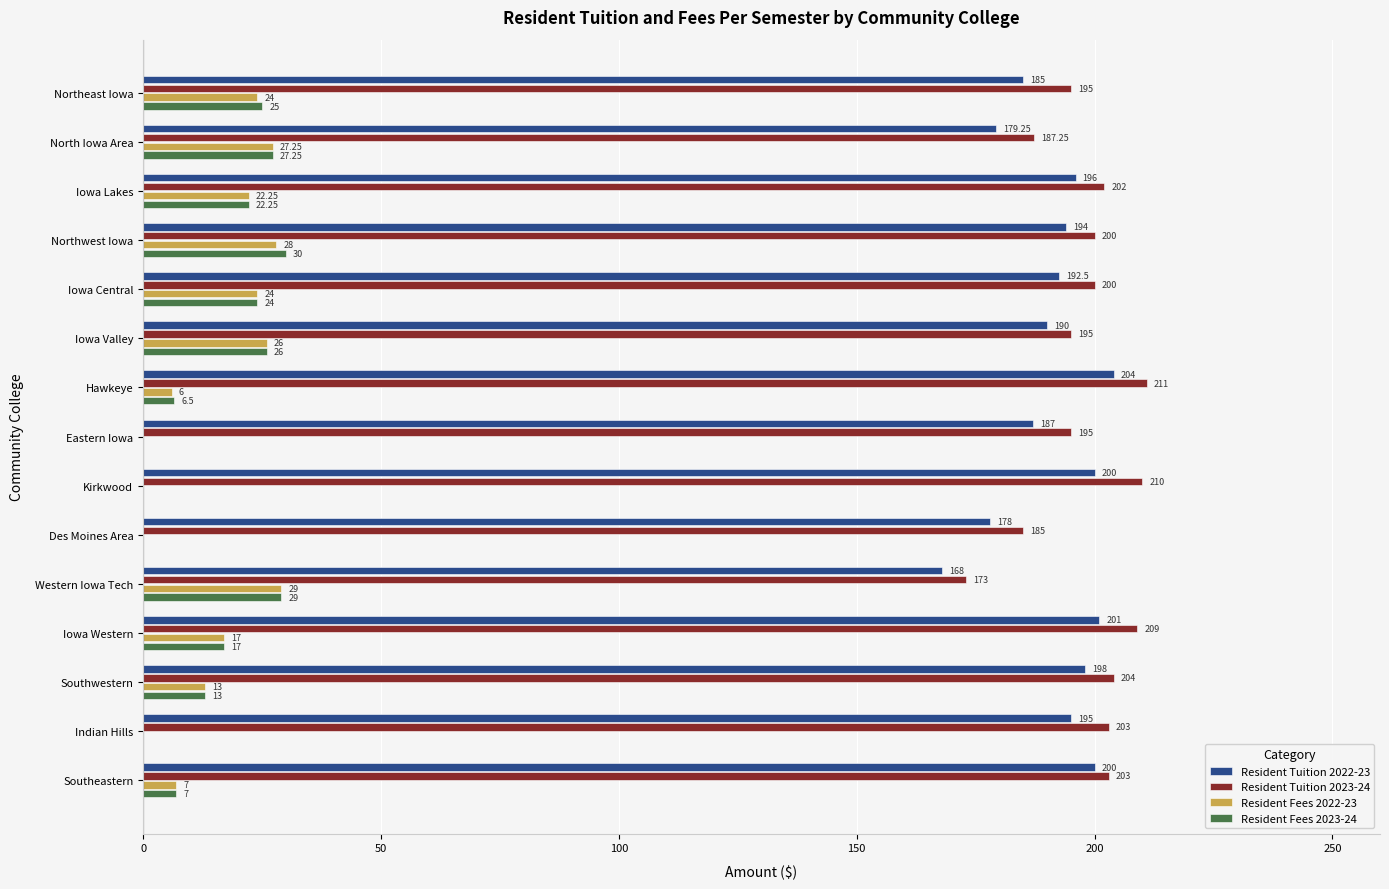

At which label is Resident Tuition 2022-23 closest to 186?

Northeast Iowa